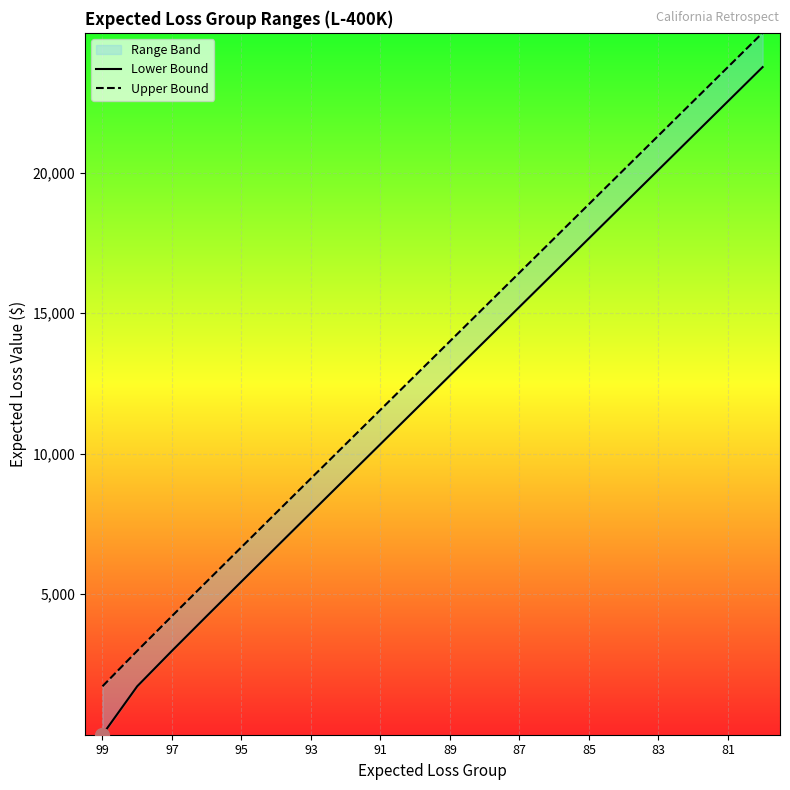

How many values in the Upper Bound series exceed 13999?

9